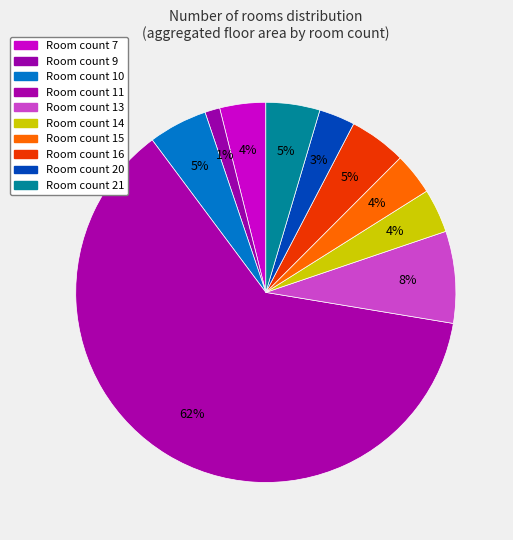

How many segments does this pie chart have?

10